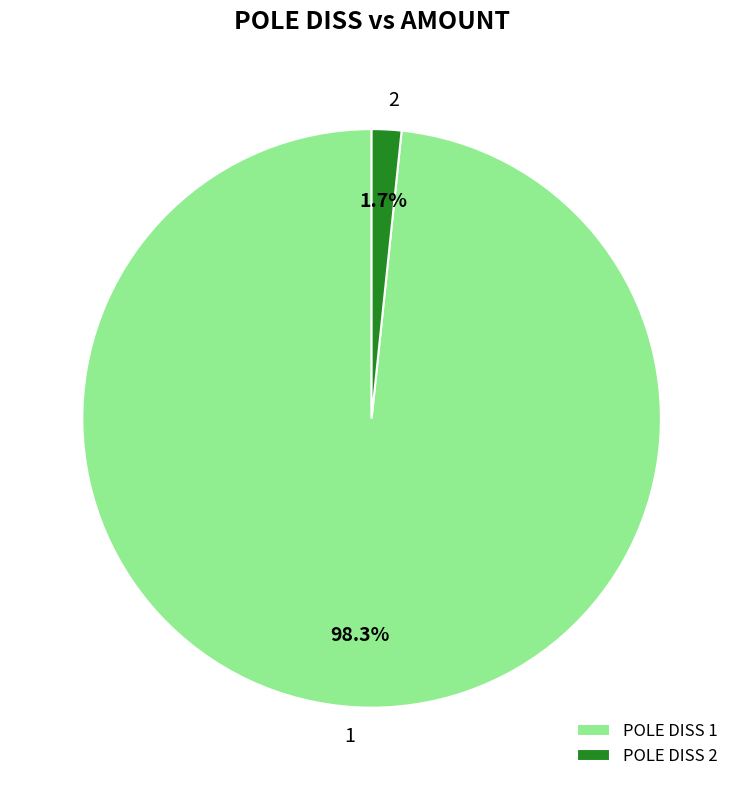

How much of the chart is everything except POLE DISS 2?

98.3%